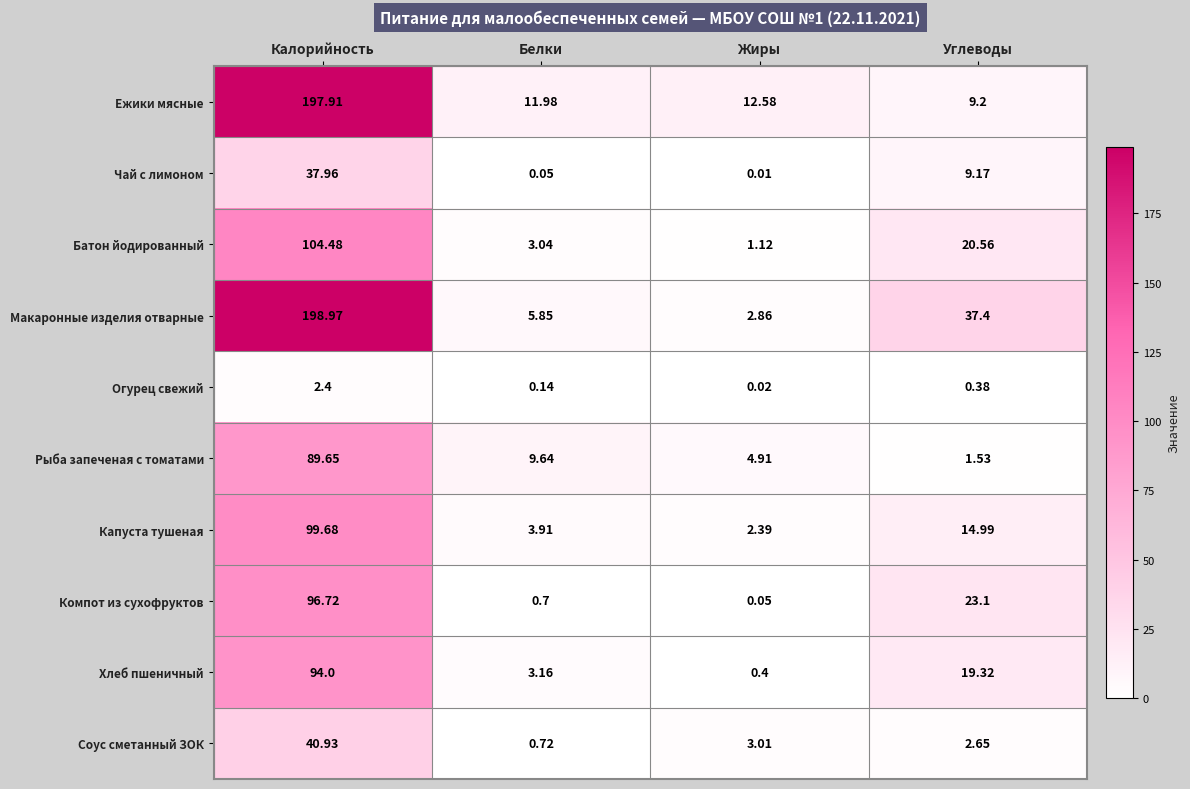

At which category is the sum across all series the highest?

Калорийность